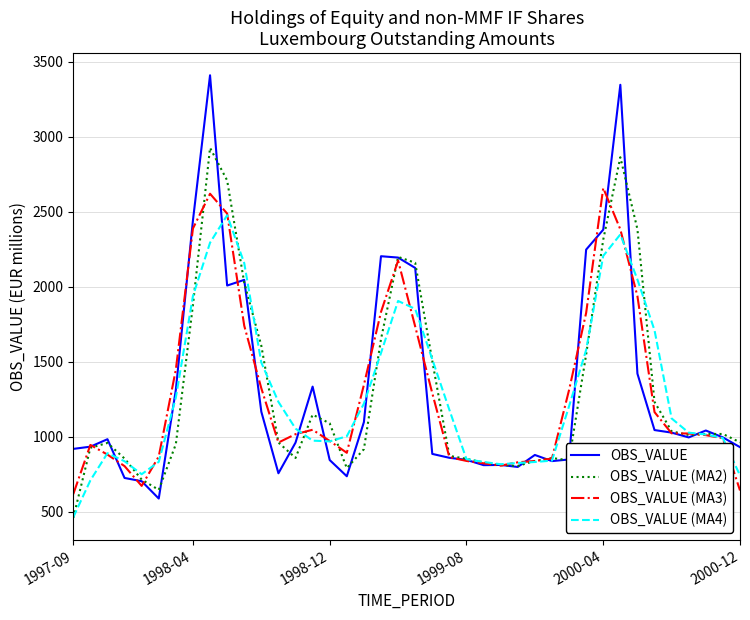

Which series has the largest range (max minus min)?

OBS_VALUE